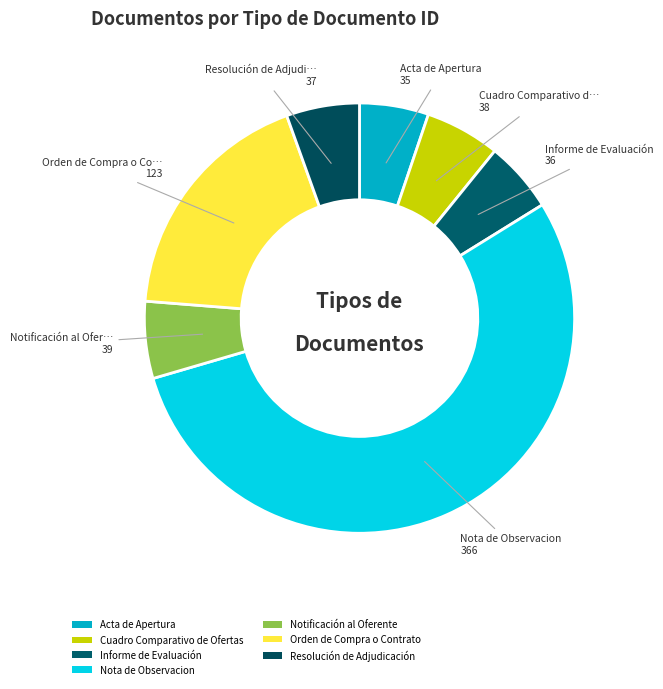

Count the number of slices in the pie.

7